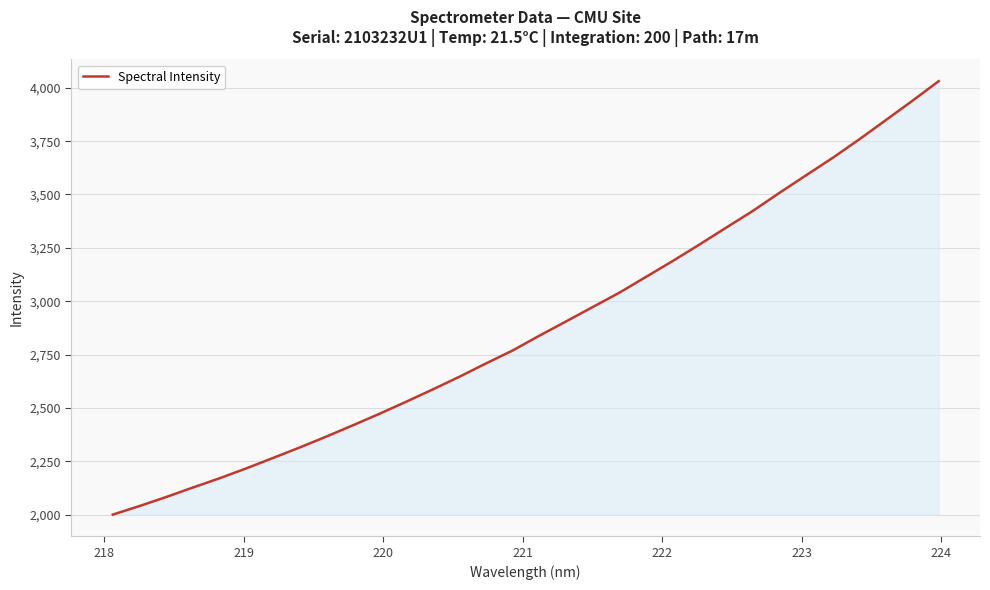

What is the minimum value shown in the chart?

1999.8